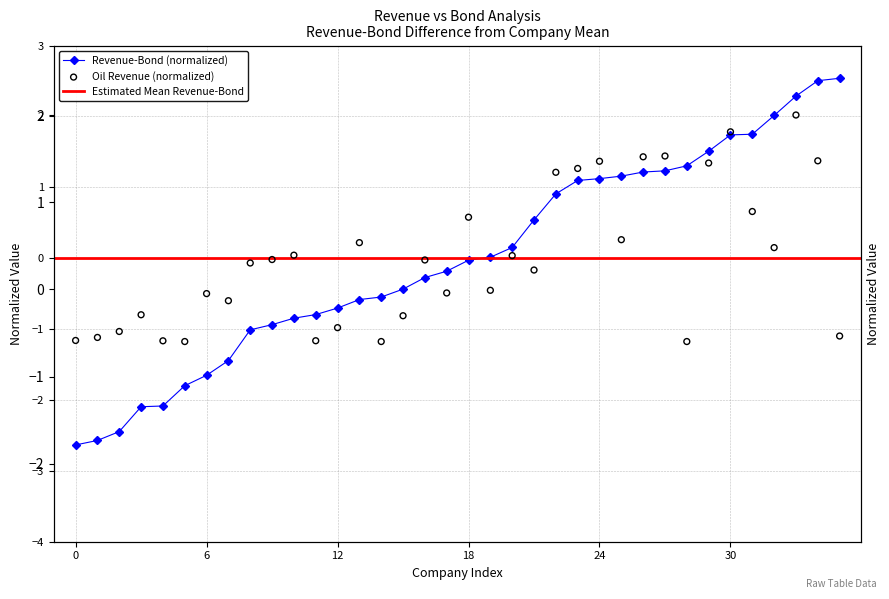

What is the total value across all series at 10?

-0.8